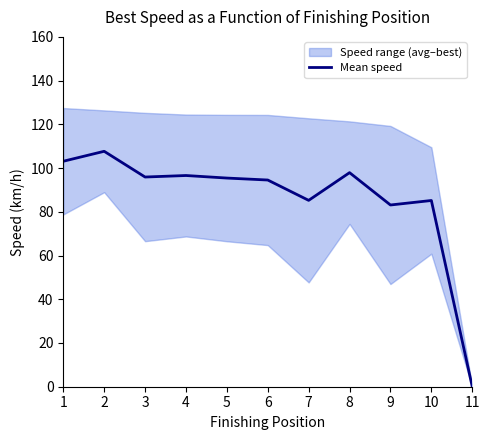

How many lines are shown in the chart?

1